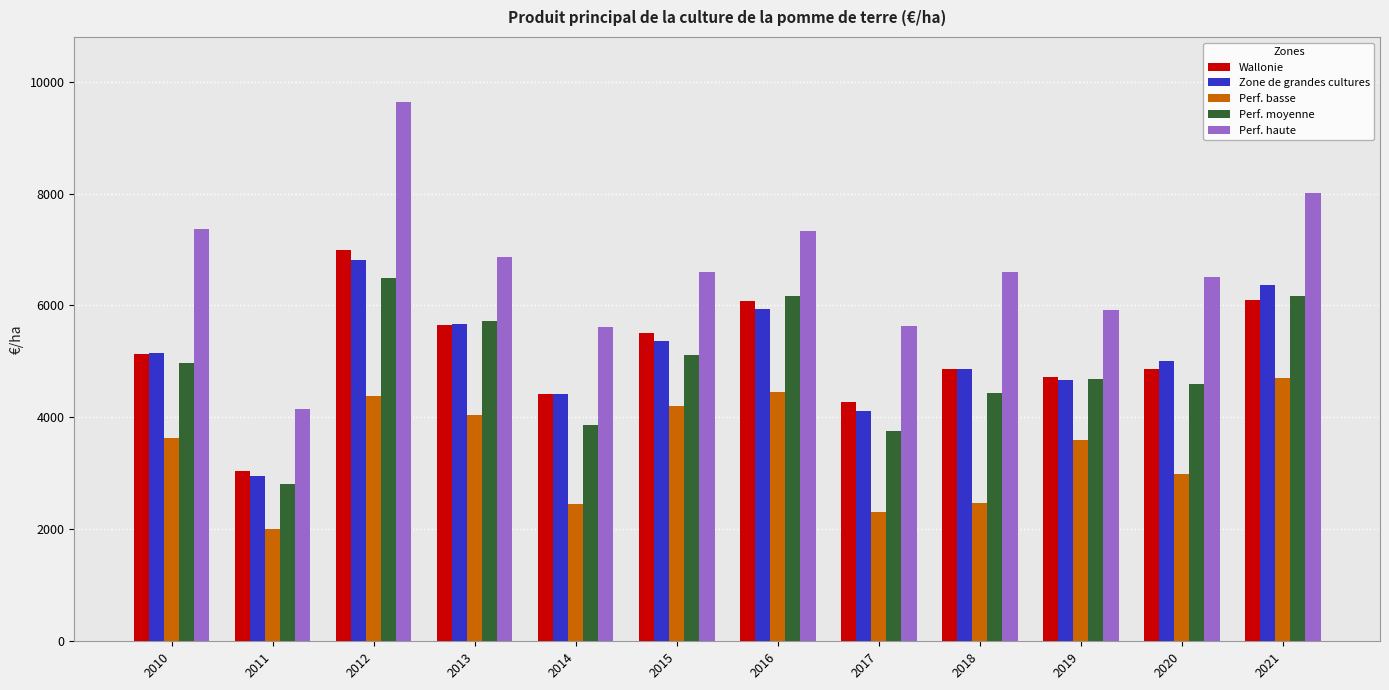

Between 2017 and 2020, which series saw the biggest shift?

Zone de grandes cultures